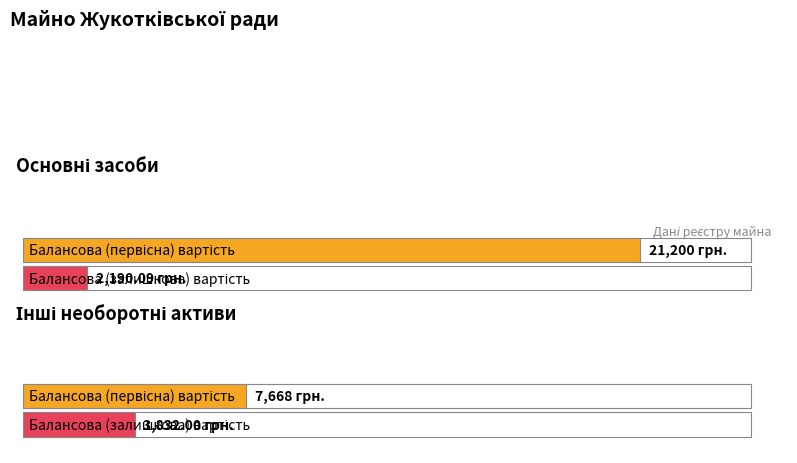

List the labels in order of Балансова (залишкова) вартість, грн. value, largest first.

Інші необоротні активи, Основні засоби